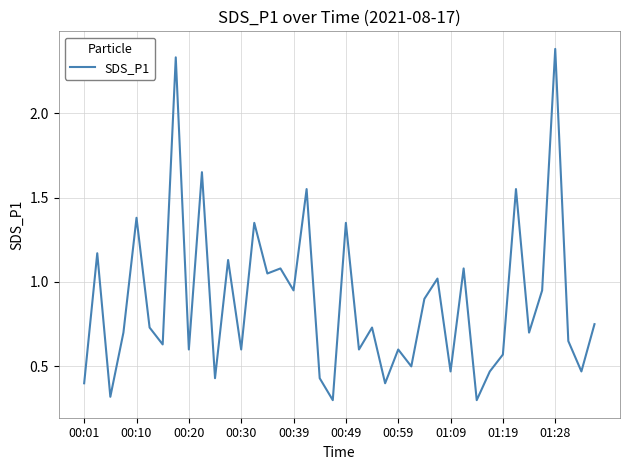

What is the maximum value shown in the chart?

2.4